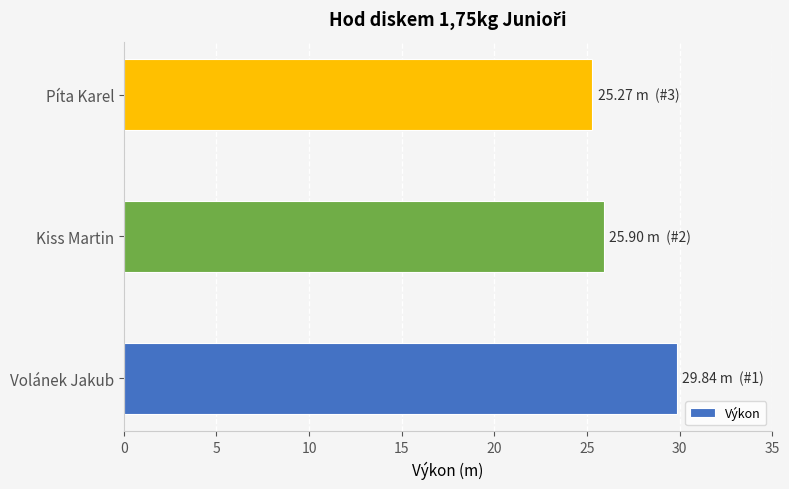

True or false: the data shows 29.8 at Volánek Jakub.

True